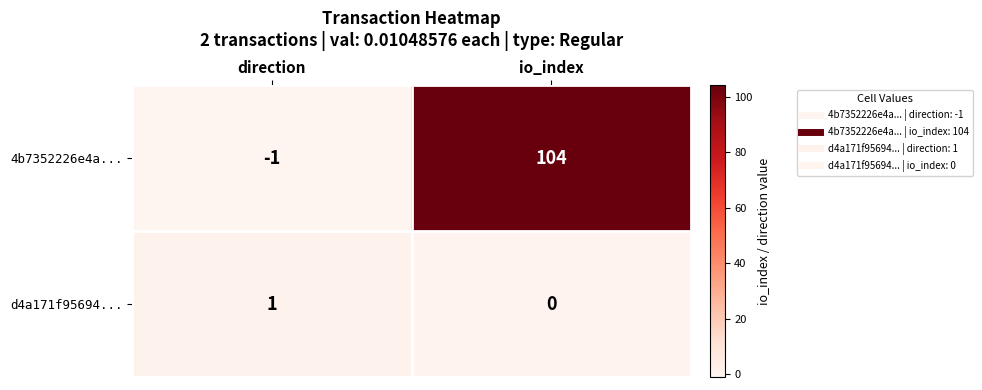

At which category does the chart reach its peak across all series?

io_index